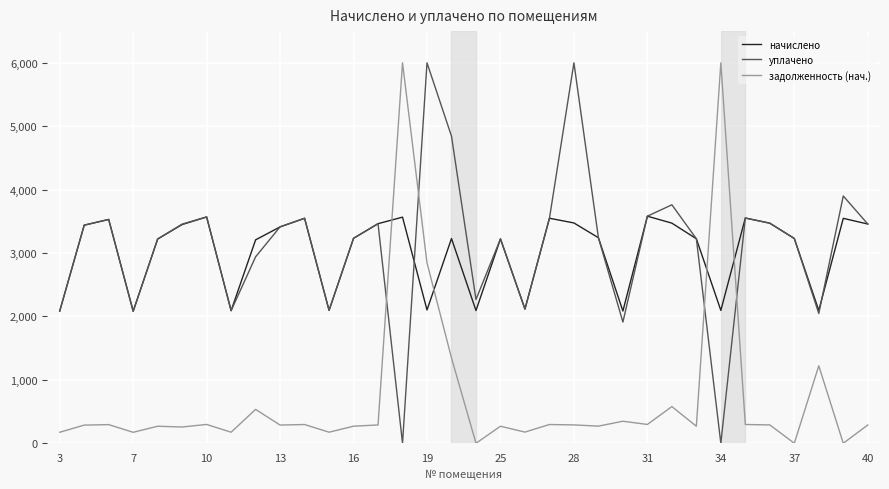

What is the sum of all задолженность (нач.) values?

24851.8